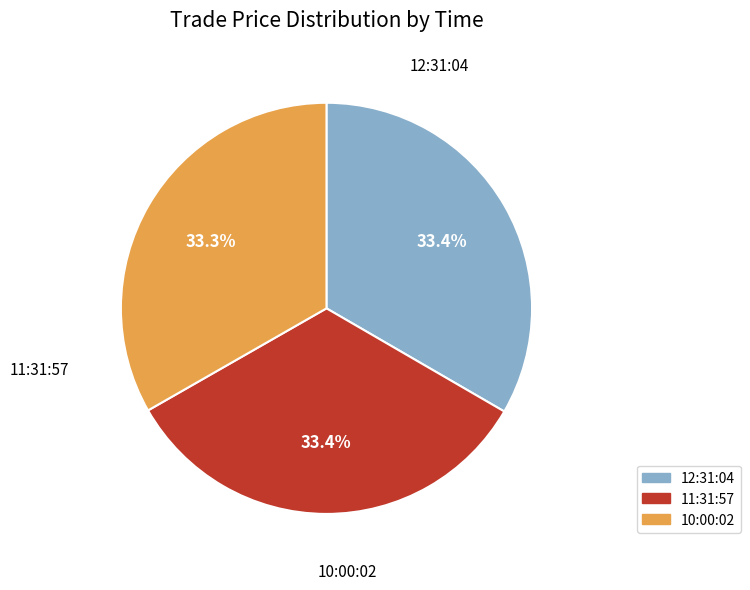

Do 12:31:04 and 10:00:02 together represent more than half of the pie?

Yes